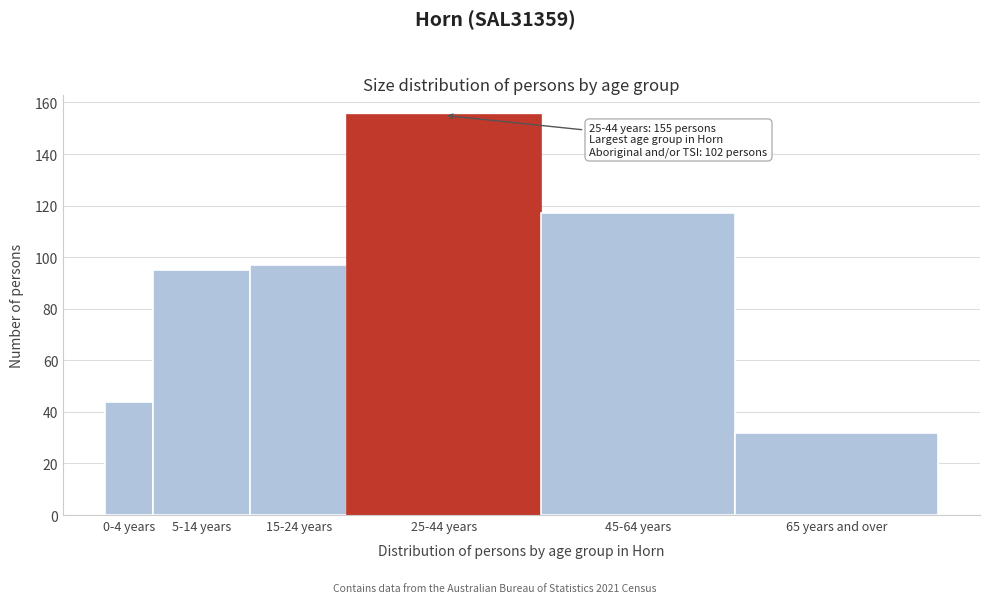

Reading right to left, transcribe all the data shown in this chart.

65 years and over=32	45-64 years=117	25-44 years=155	15-24 years=97	5-14 years=95	0-4 years=44